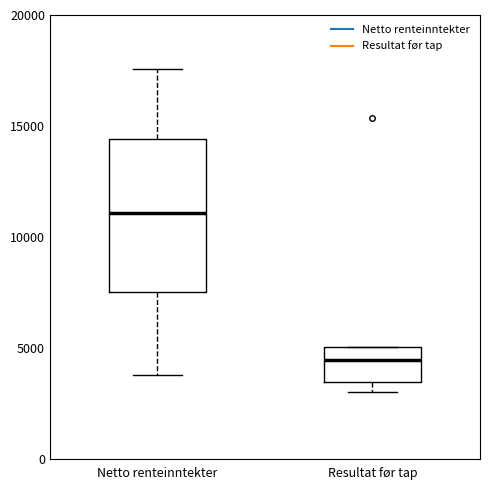

Which box's median line is the highest?

Netto renteinntekter